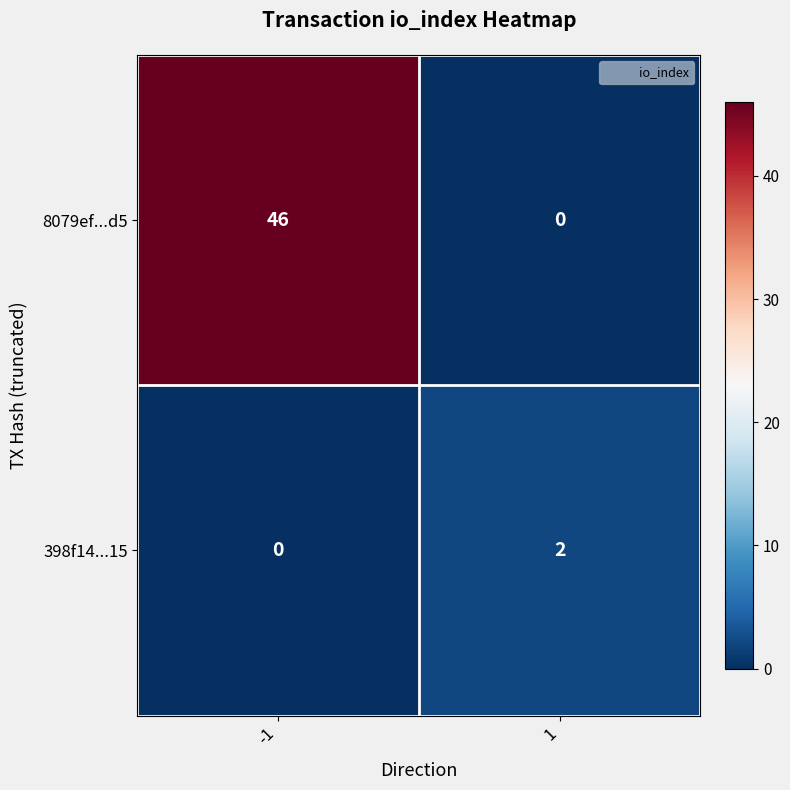

How many categories are shown in the chart?

2